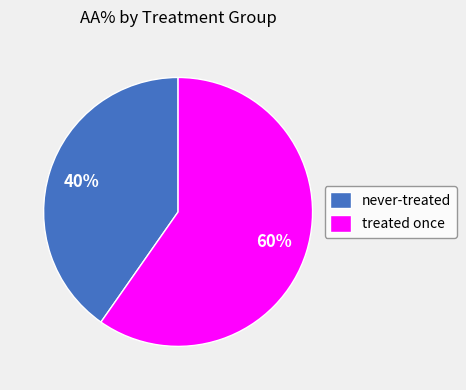

Between never-treated and treated once, which is larger?

treated once